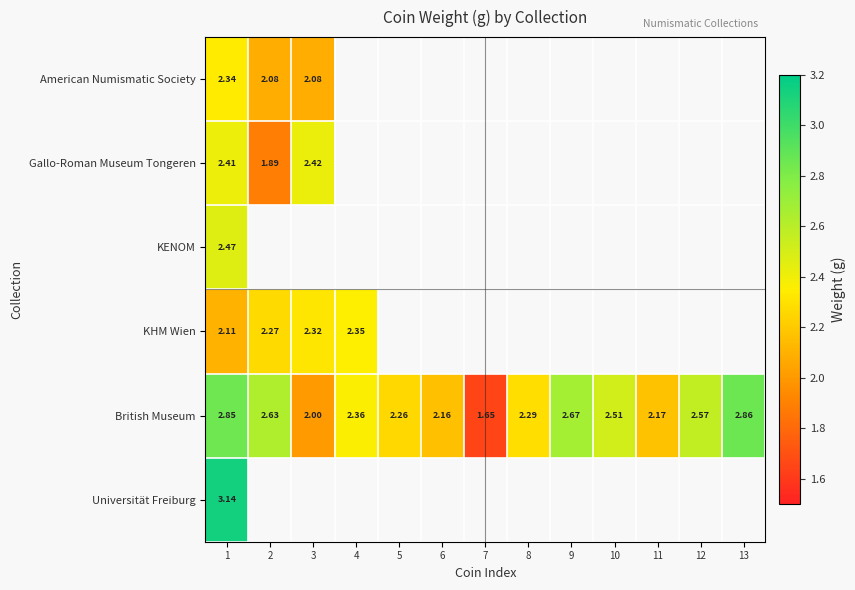

Is it true that Universität Freiburg equals 4.8 at 1?

False